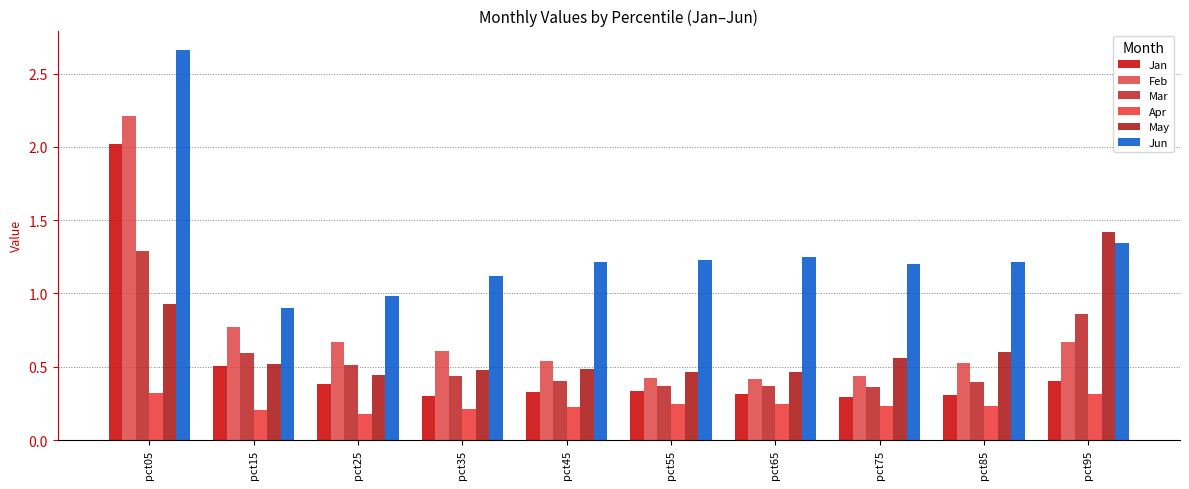

Does the chart contain stacked bars?

No